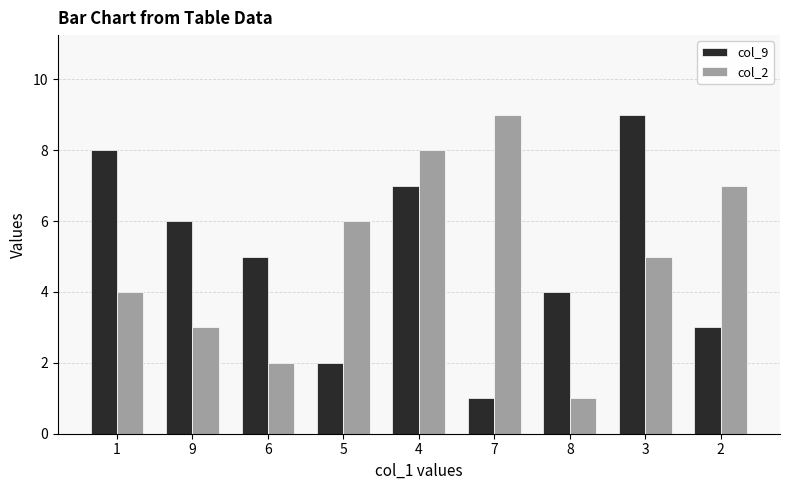

What is the difference between the second highest and minimum values in the col_9 series?

7